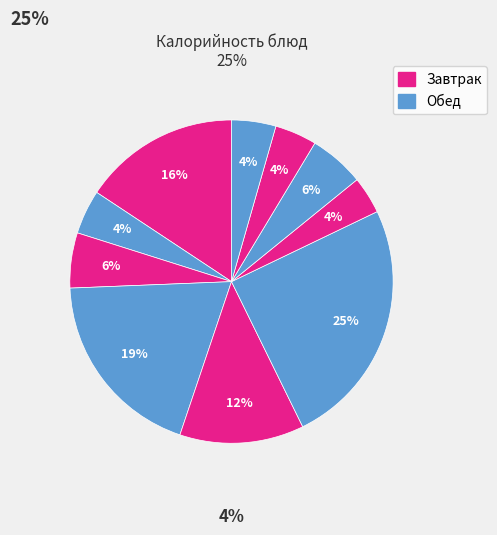

Count the number of slices in the pie.

10